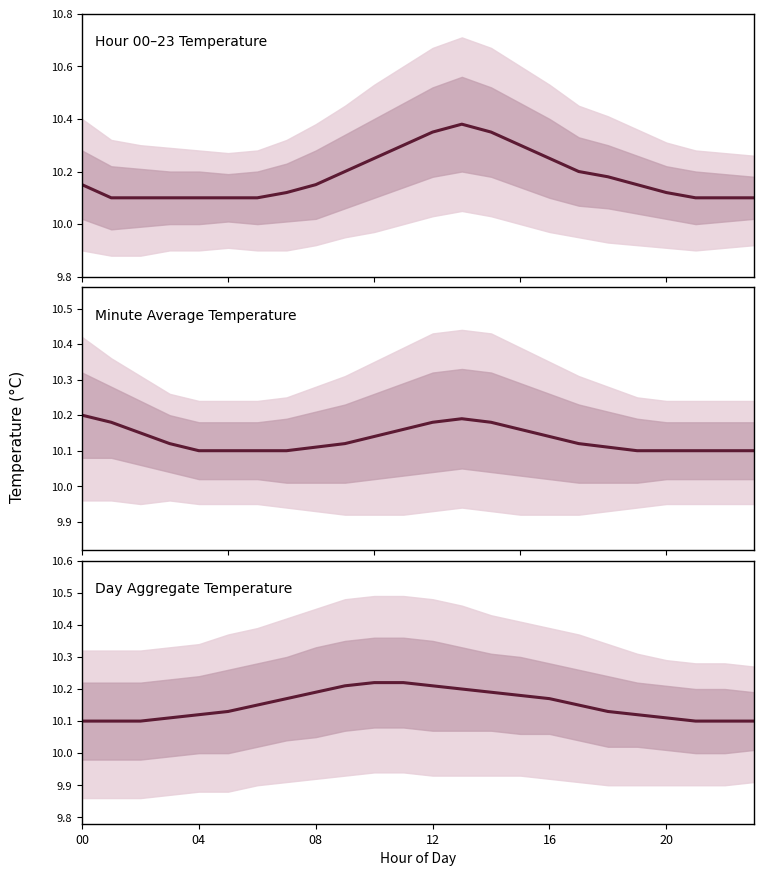

The chart shows a value of 10.1 at 20. True or false?

True